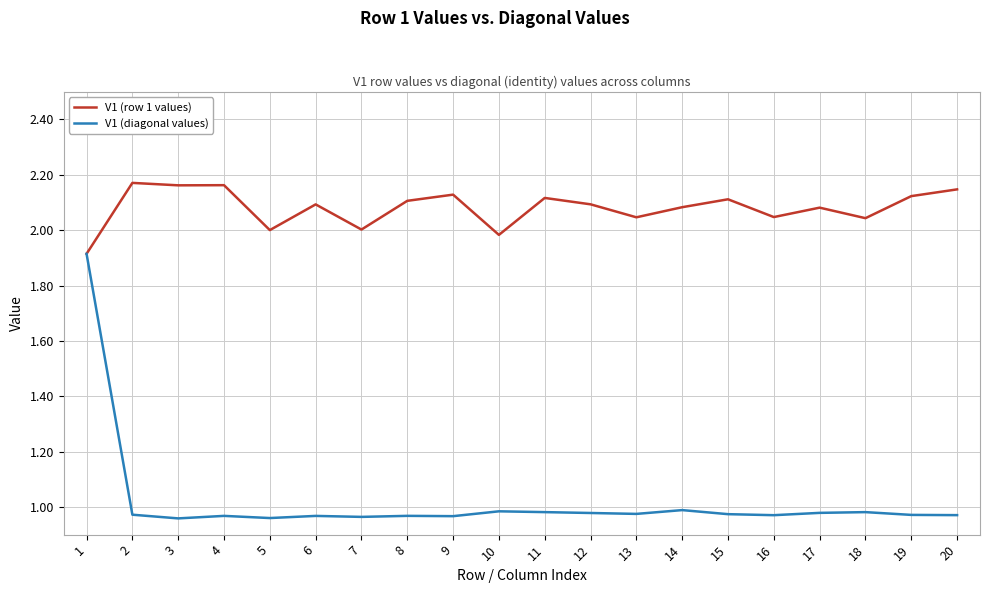

How many series are shown in this chart?

2